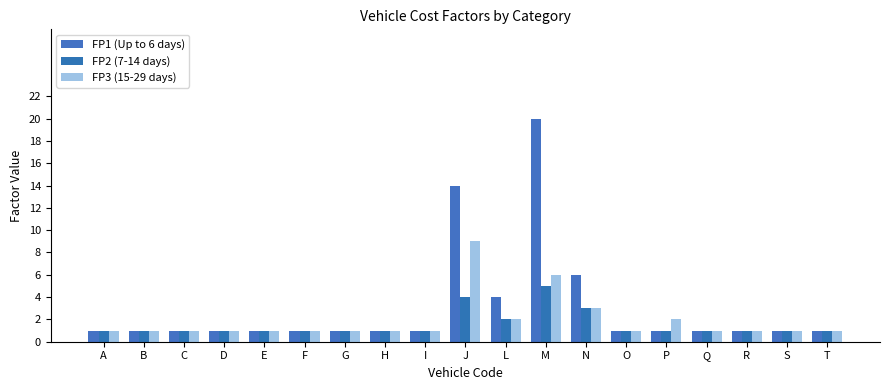

What are all the series names shown in the legend?

FP1 (Up to 6 days), FP2 (7-14 days), FP3 (15-29 days)